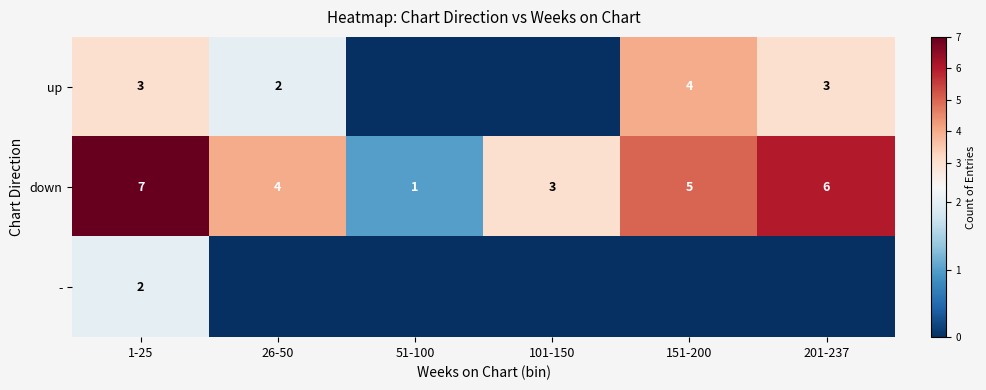

What is the difference between the maximum and second lowest values in the down series?

4